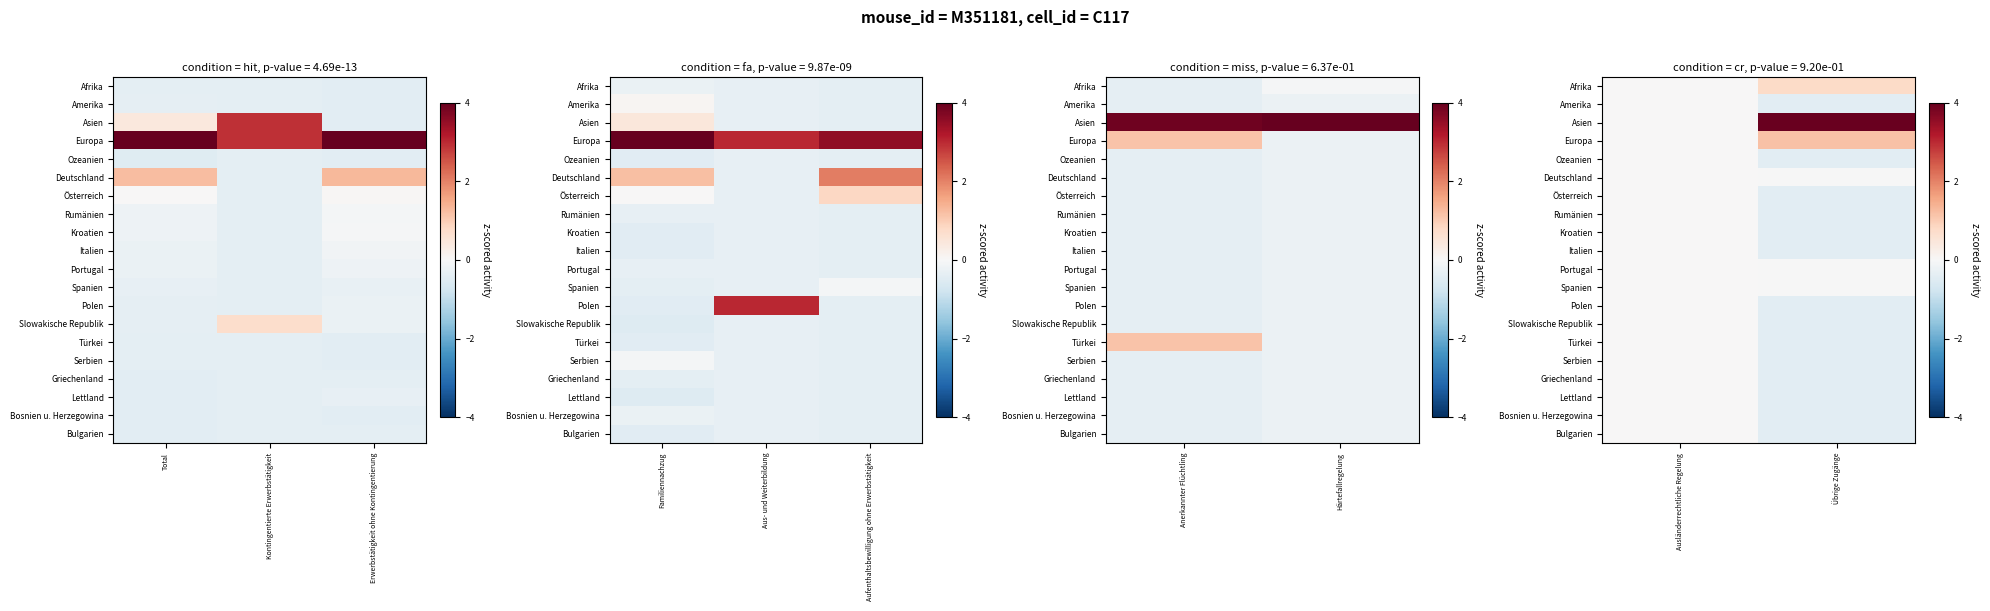

What is the difference between the Bosnien u. Herzegowina values at Übrige Zugänge and Ausländerrechtliche Regelung?

0.4